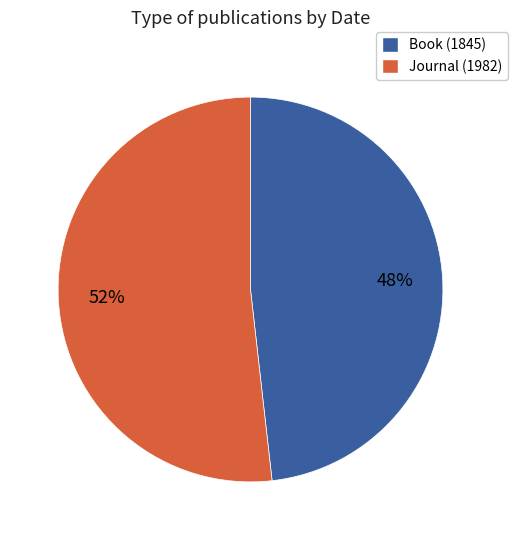

To the nearest percent, what is the average slice percentage?

50%